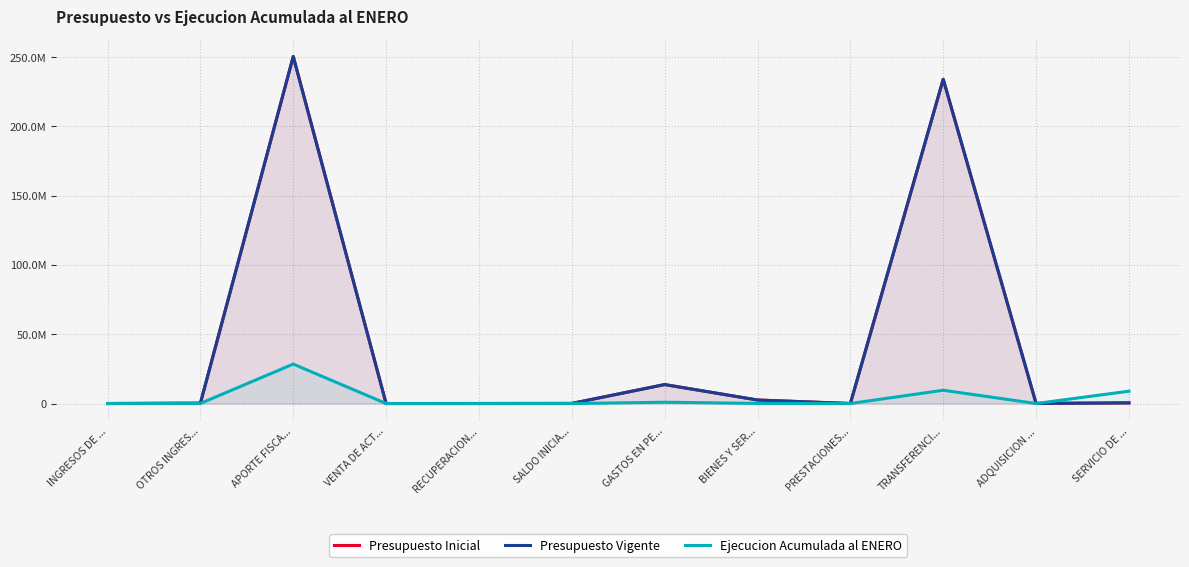

What is the sum of the Presupuesto Vigente values at GASTOS EN PE... and PRESTACIONES...?

13677430